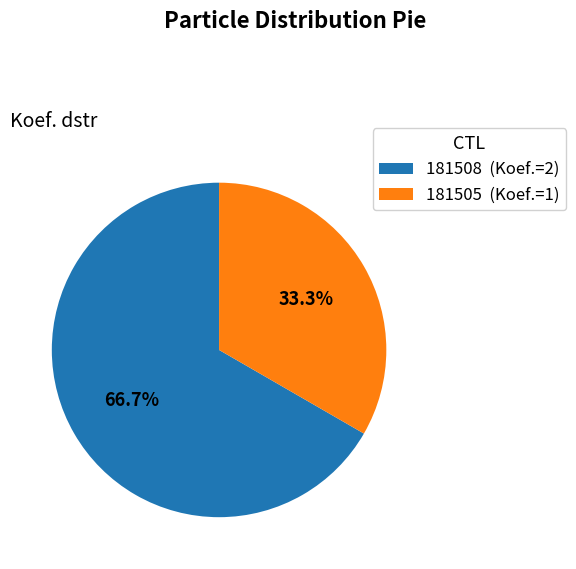

Approximately how many times larger is the value at 181508 compared to 181505?

2.0